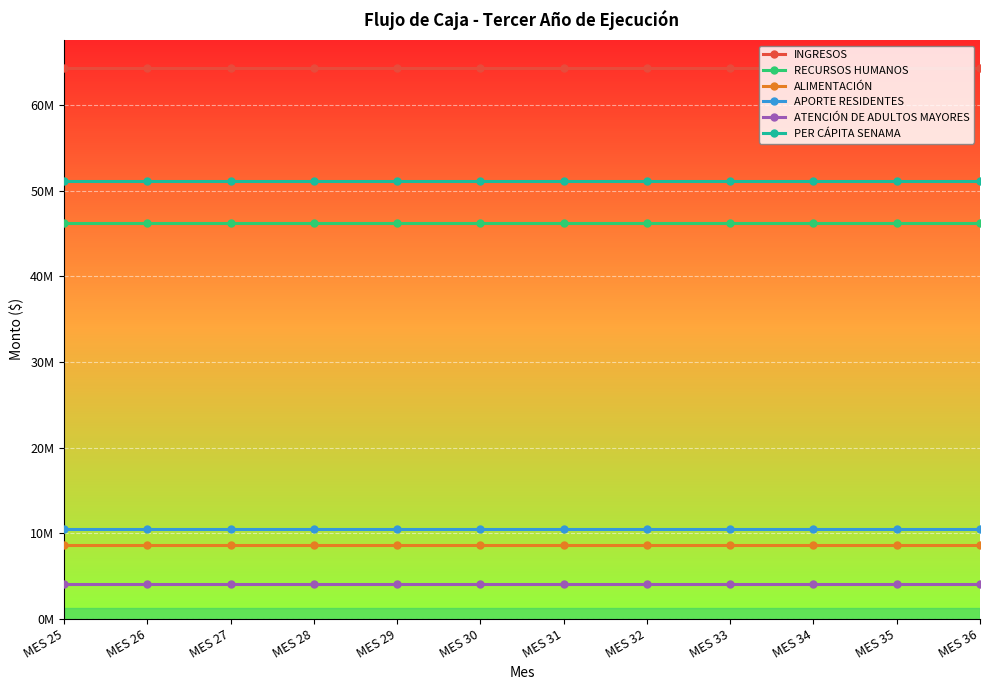

Which category has the highest value in the RECURSOS HUMANOS series?

MES 25